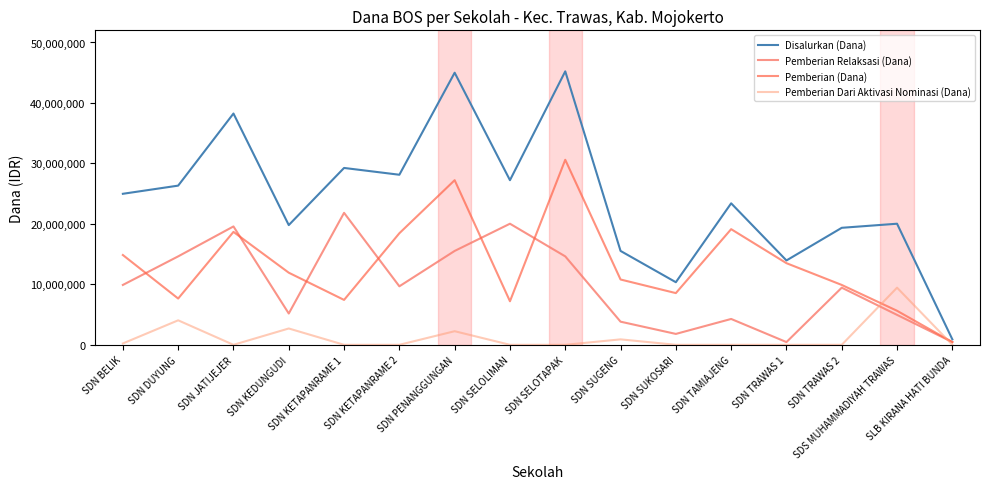

Which category has the lowest value in the Disalurkan (Dana) series?

SLB KIRANA HATI BUNDA